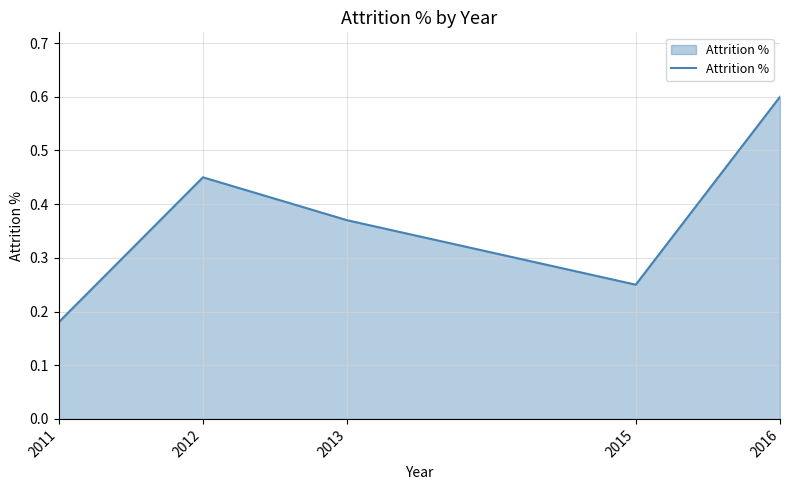

True or false: the data has more than 1 interior local peaks.

False